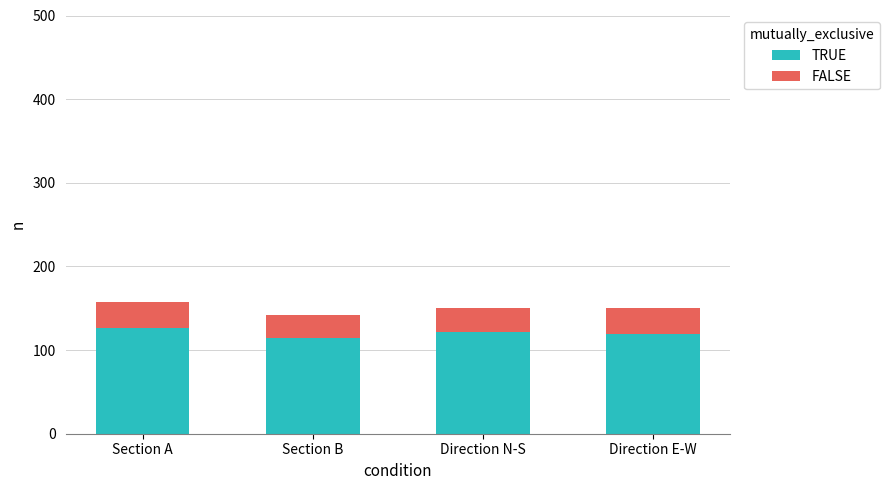

The TRUE series shows 189 at Section B. True or false?

False